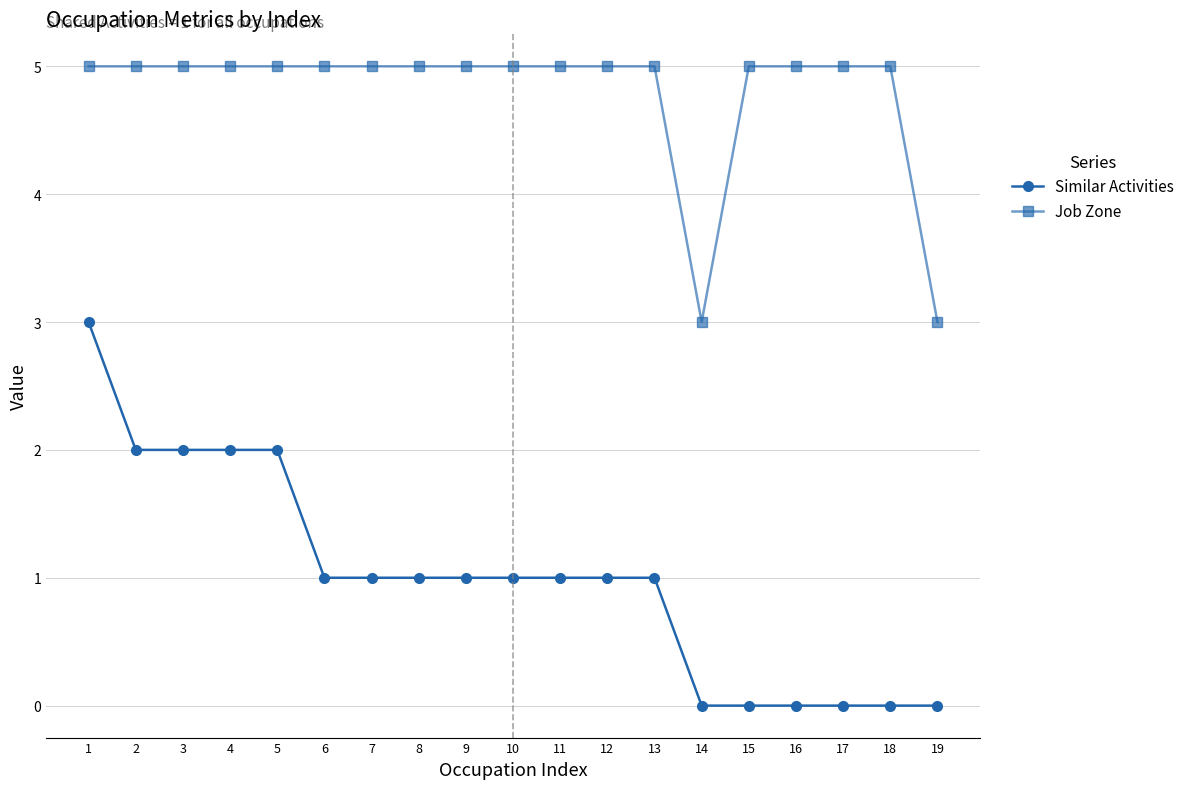

What is the approximate value of Job Zone at 13?

5